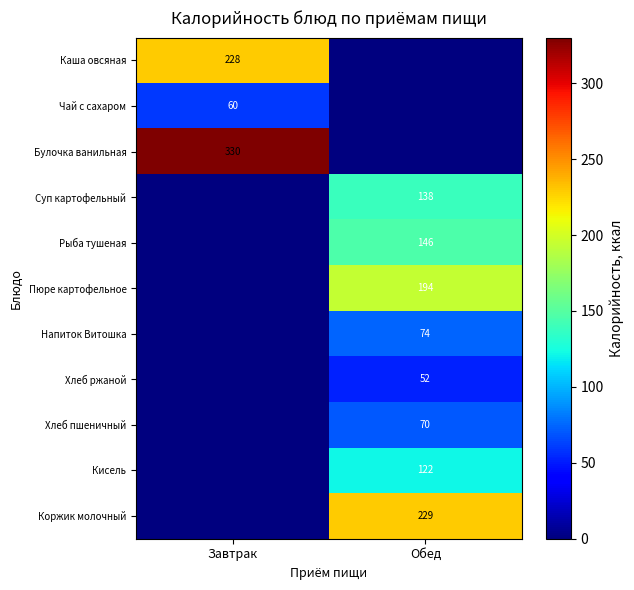

The value of Хлеб ржаной at Обед is 31. True or false?

False